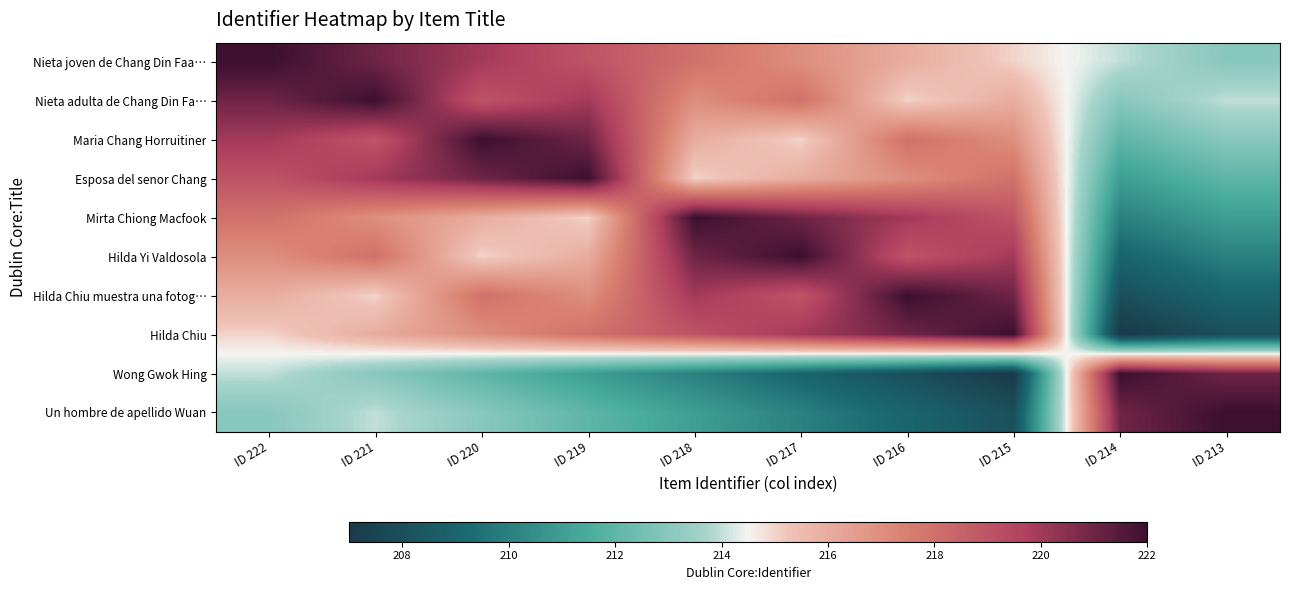

Reading left to right, what are all the values shown in this chart?

Nieta joven de Chang Din Faa…: ID 222=222	ID 221=221	ID 220=220	ID 219=219	ID 218=218	ID 217=217	ID 216=216	ID 215=215	ID 214=214	ID 213=213
Nieta adulta de Chang Din Fa…: ID 222=221	ID 221=222	ID 220=219	ID 219=220	ID 218=217	ID 217=218	ID 216=215	ID 215=216	ID 214=213	ID 213=214
Maria Chang Horruitiner: ID 222=220	ID 221=219	ID 220=222	ID 219=221	ID 218=216	ID 217=215	ID 216=218	ID 215=217	ID 214=212	ID 213=213
Esposa del senor Chang: ID 222=219	ID 221=220	ID 220=221	ID 219=222	ID 218=215	ID 217=216	ID 216=217	ID 215=218	ID 214=211	ID 213=212
Mirta Chiong Macfook: ID 222=218	ID 221=217	ID 220=216	ID 219=215	ID 218=222	ID 217=221	ID 216=220	ID 215=219	ID 214=210	ID 213=211
Hilda Yi Valdosola: ID 222=217	ID 221=218	ID 220=215	ID 219=216	ID 218=221	ID 217=222	ID 216=219	ID 215=220	ID 214=209	ID 213=210
Hilda Chiu muestra una fotog…: ID 222=216	ID 221=215	ID 220=218	ID 219=217	ID 218=220	ID 217=219	ID 216=222	ID 215=221	ID 214=208	ID 213=209
Hilda Chiu: ID 222=215	ID 221=216	ID 220=217	ID 219=218	ID 218=219	ID 217=220	ID 216=221	ID 215=222	ID 214=207	ID 213=208
Wong Gwok Hing: ID 222=214	ID 221=213	ID 220=212	ID 219=211	ID 218=210	ID 217=209	ID 216=208	ID 215=207	ID 214=222	ID 213=221
Un hombre de apellido Wuan: ID 222=213	ID 221=214	ID 220=213	ID 219=212	ID 218=211	ID 217=210	ID 216=209	ID 215=208	ID 214=221	ID 213=222